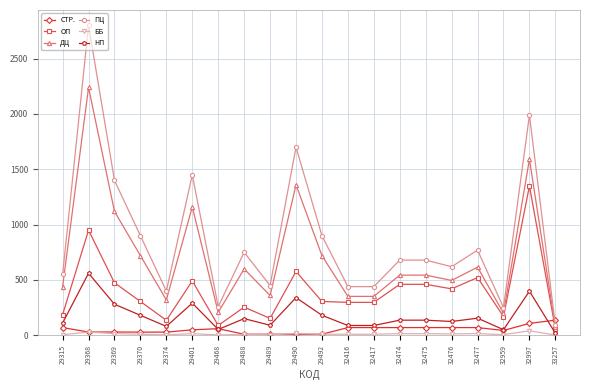

Between 29489 and 32997, which series saw the biggest shift?

ПЦ